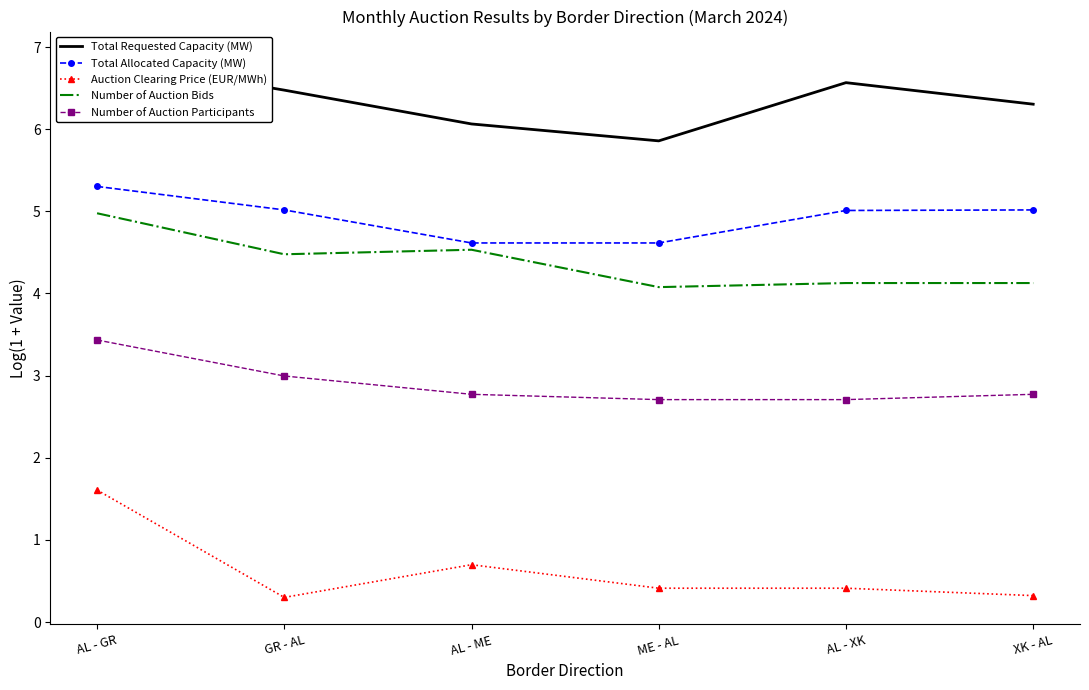

Reading right to left, list all the values displayed in this chart.

Total Requested Capacity (MW): XK - AL=6.3	AL - XK=6.6	ME - AL=5.9	AL - ME=6.1	GR - AL=6.5	AL - GR=6.9
Total Allocated Capacity (MW): XK - AL=5.0	AL - XK=5.0	ME - AL=4.6	AL - ME=4.6	GR - AL=5.0	AL - GR=5.3
Auction Clearing Price (EUR/MWh): XK - AL=0.3	AL - XK=0.4	ME - AL=0.4	AL - ME=0.7	GR - AL=0.3	AL - GR=1.6
Number of Auction Bids: XK - AL=4.1	AL - XK=4.1	ME - AL=4.1	AL - ME=4.5	GR - AL=4.5	AL - GR=5.0
Number of Auction Participants: XK - AL=2.8	AL - XK=2.7	ME - AL=2.7	AL - ME=2.8	GR - AL=3.0	AL - GR=3.4